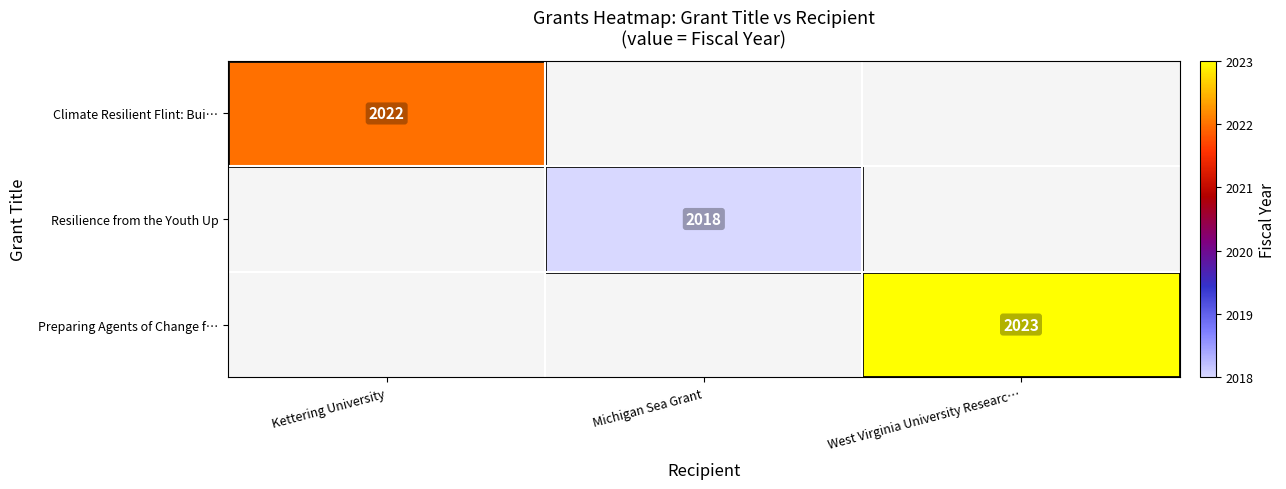

Is it true that Preparing Agents of Change f… equals 2023 at West Virginia University Researc…?

True